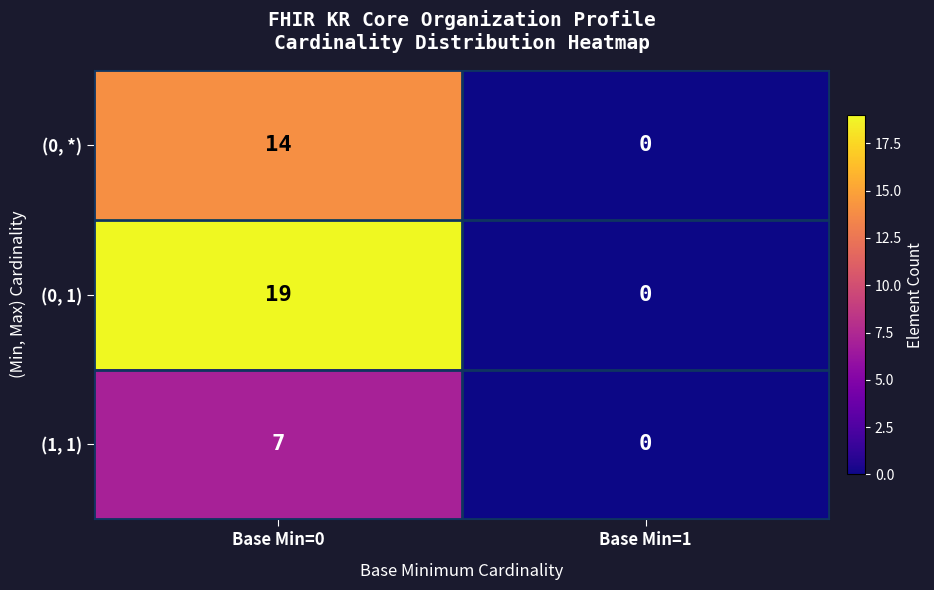

What is the difference between the (0, 1) values at Base Min=0 and Base Min=1?

19